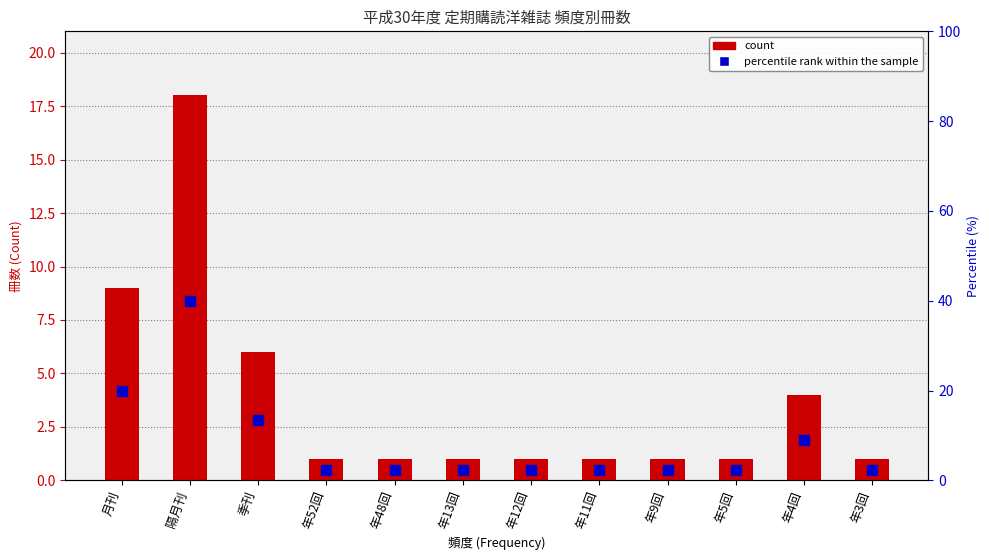

At which category does the chart reach its minimum across all series?

年52回